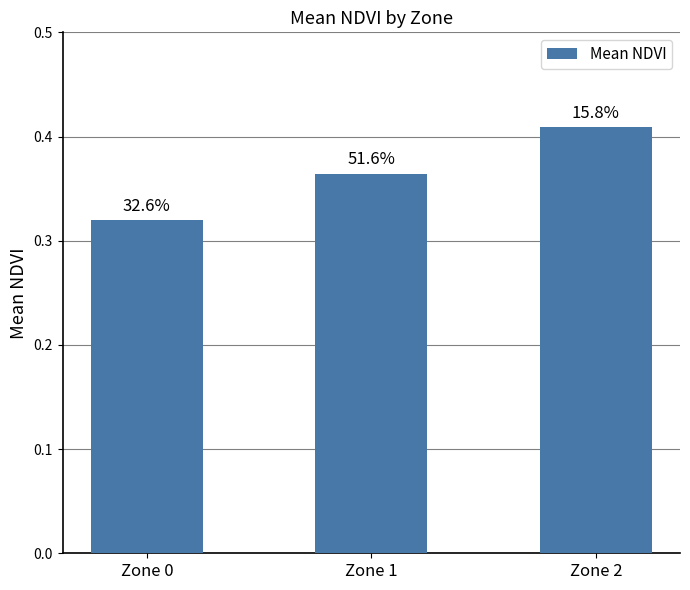

List the labels in order of value, smallest first.

Zone 0, Zone 1, Zone 2